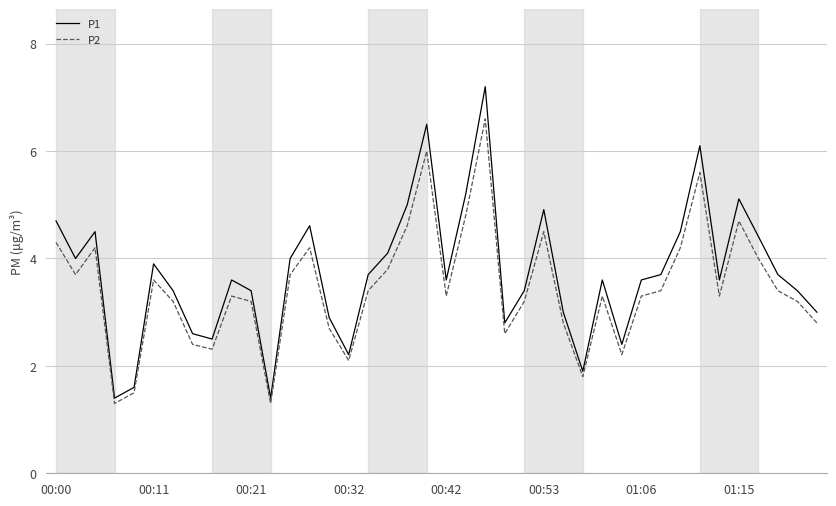

List the series in order of their peak value, lowest first.

P2, P1